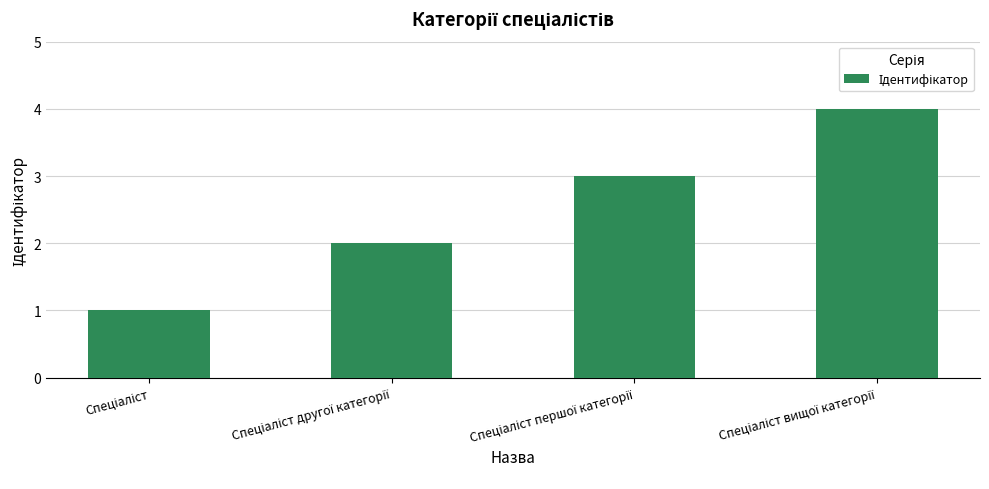

What is the sum of all values?

10